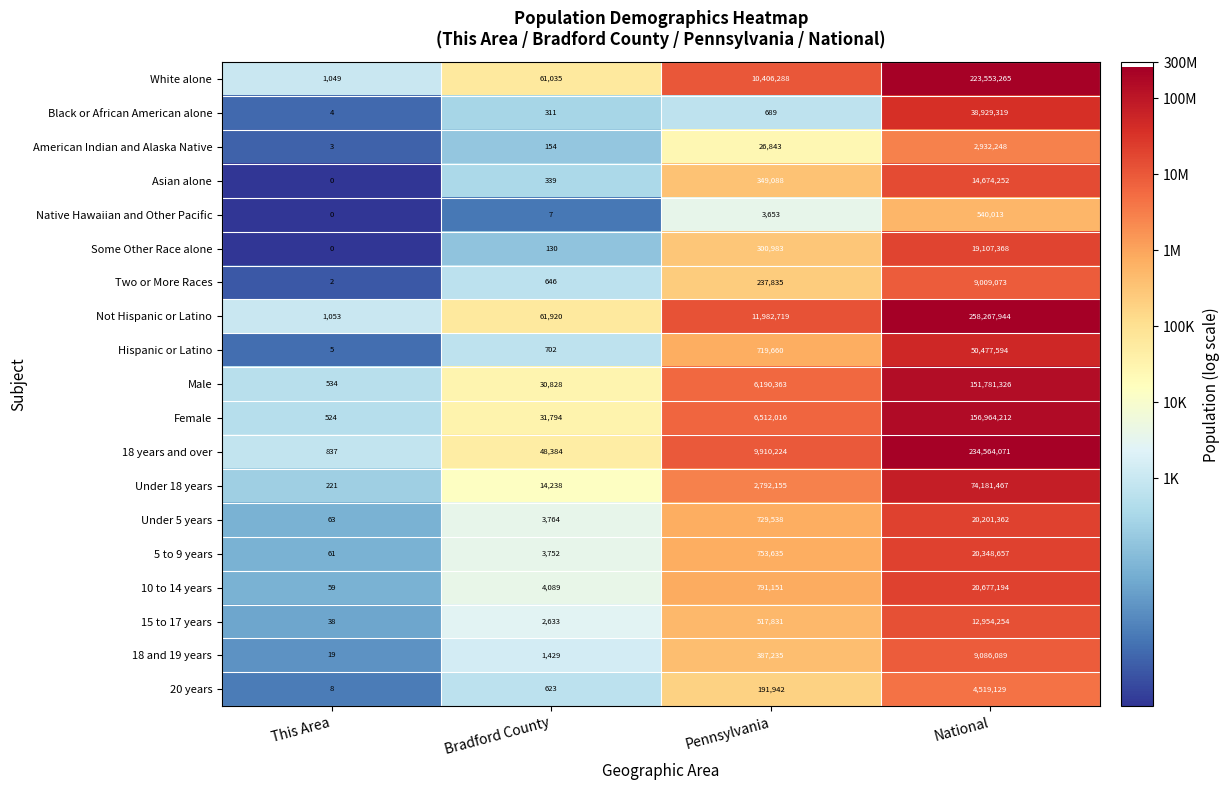

What is the average value of the Black or African American alone series?

9732581